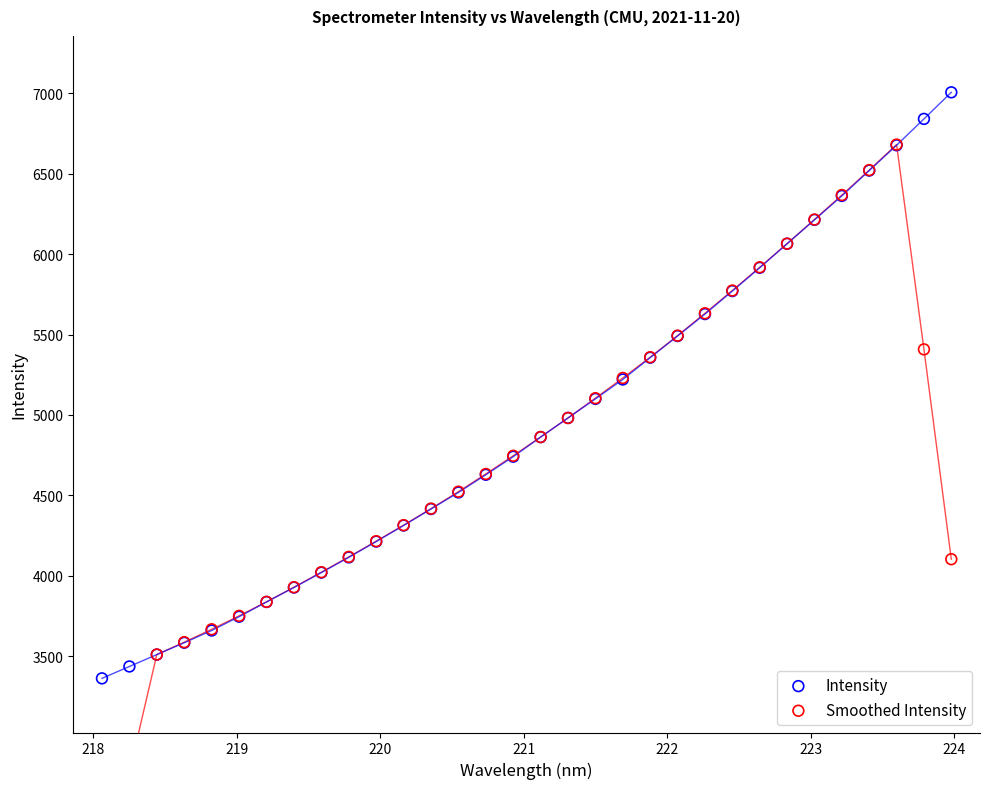

Which series contains the lowest Y value?

Smoothed Intensity